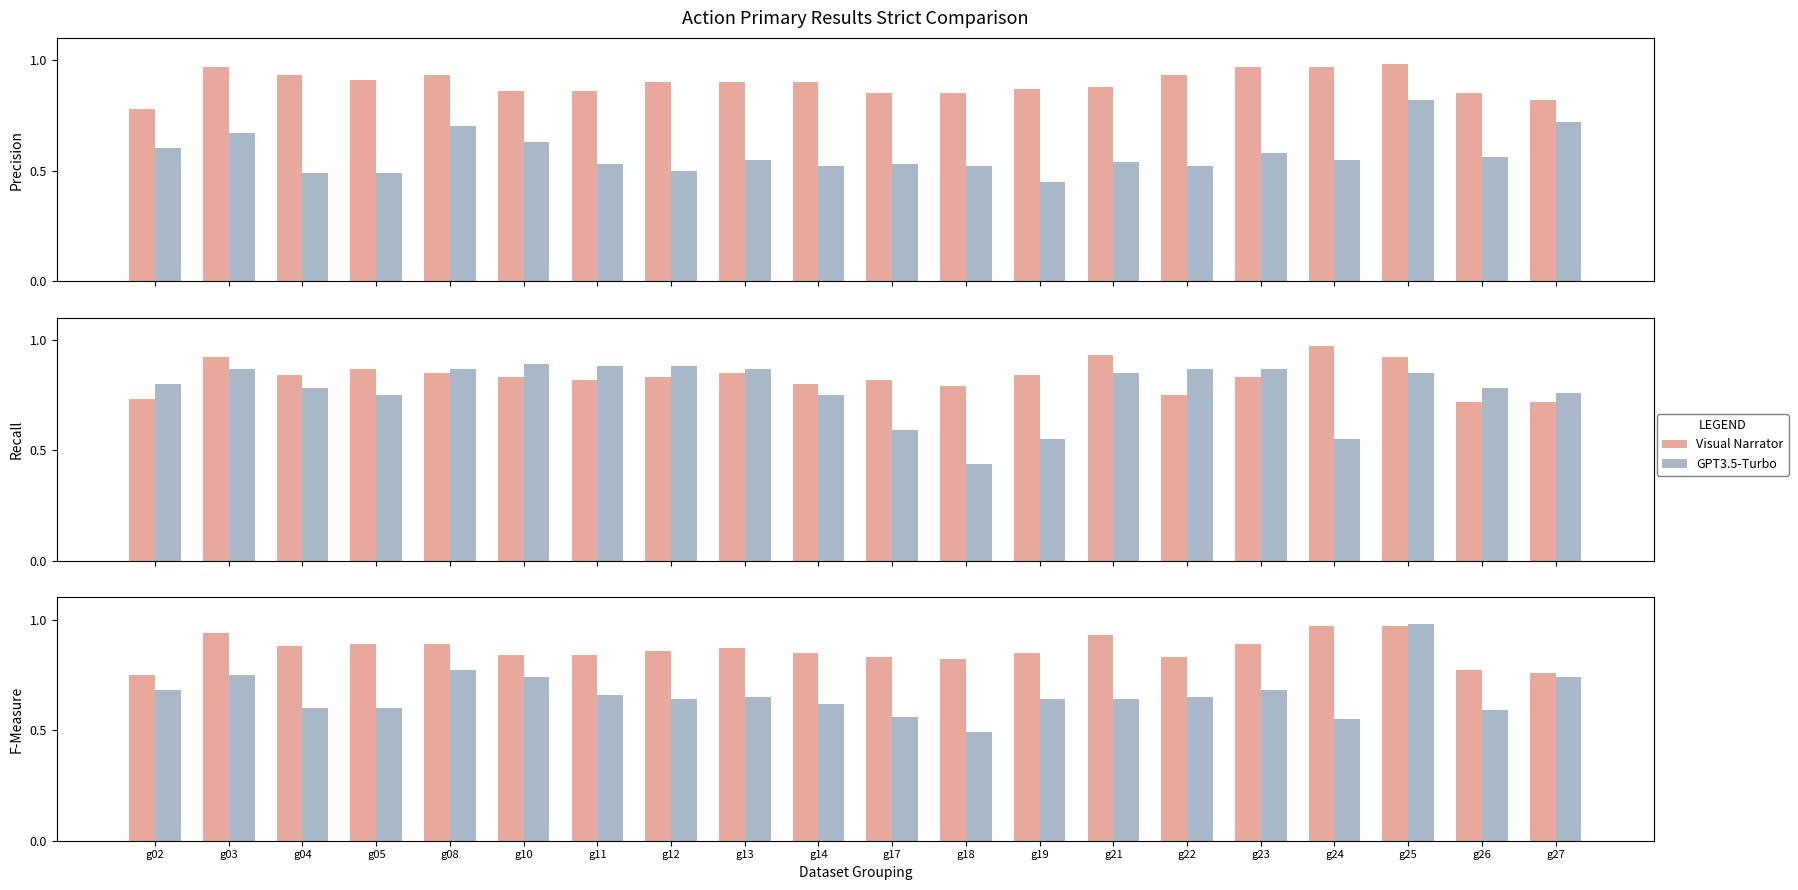

List the series in order of their overall mean, highest first.

Visual Narrator, GPT3.5-Turbo